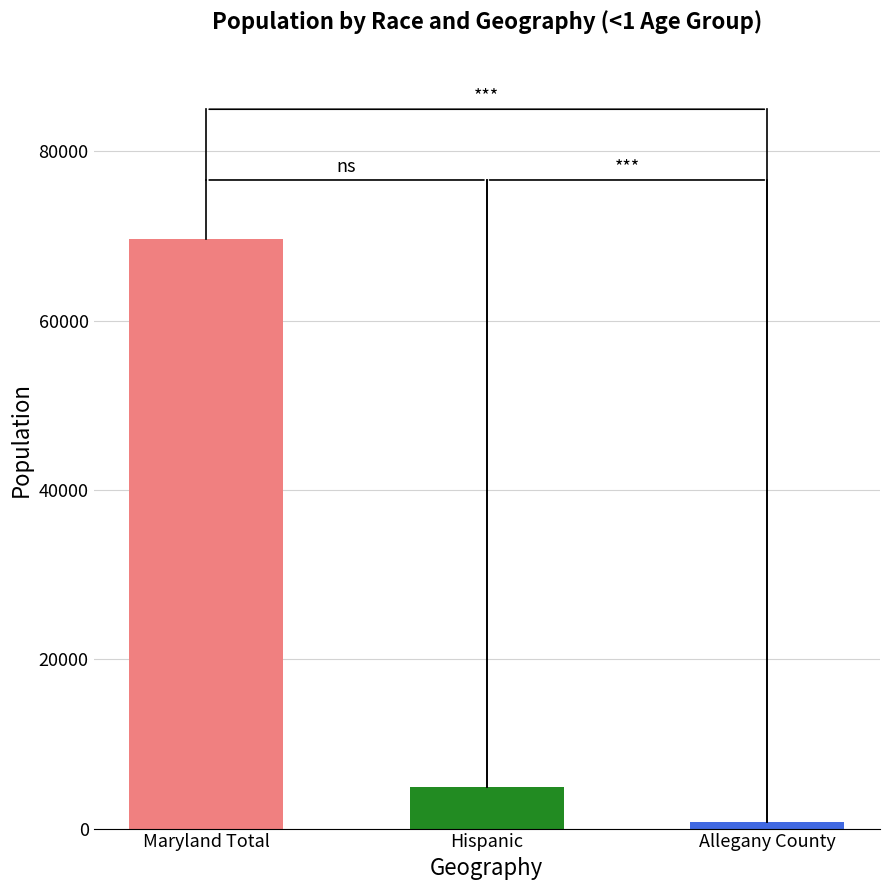

What is the value of the 2nd bar from the left?

4890